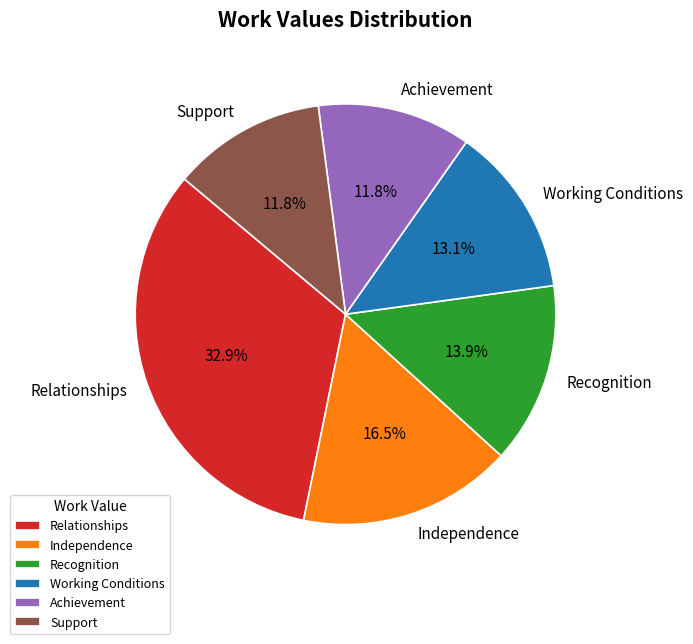

What is the largest slice in the pie chart?

Relationships